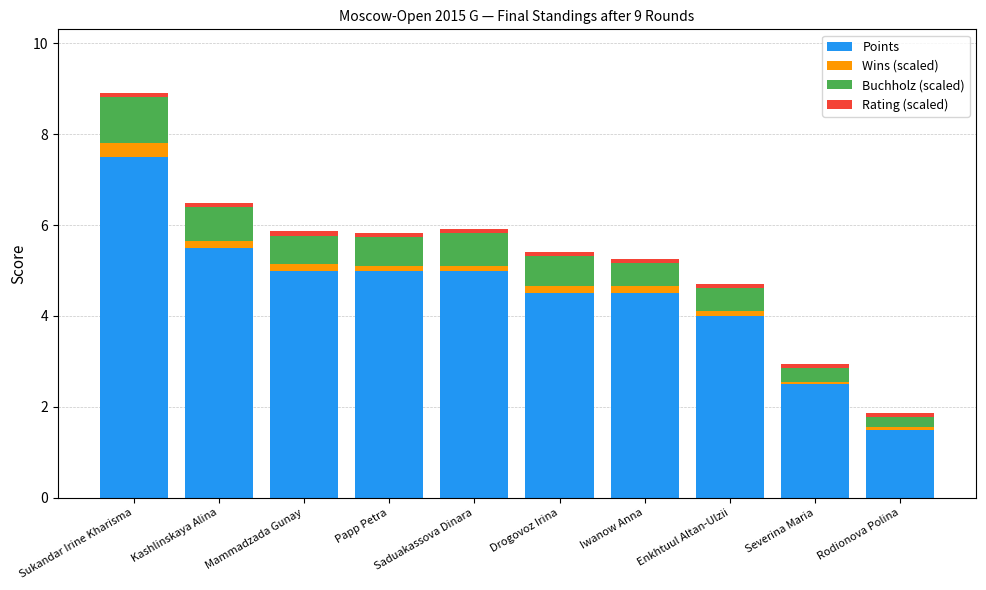

The value of Points at Iwanow Anna is 4.5. True or false?

True